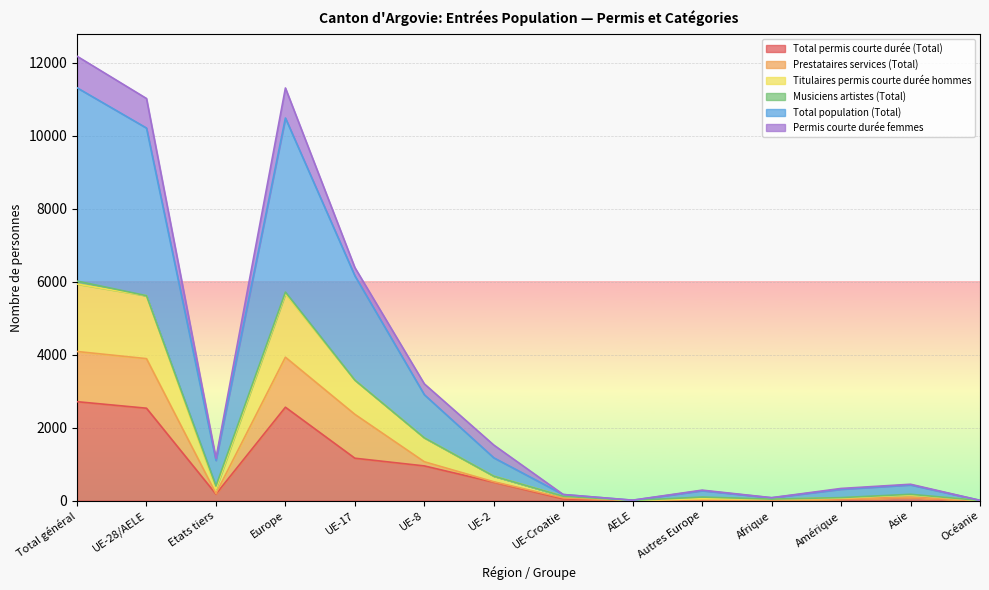

What is the highest value of the Total permis courte durée (Total) series?

2711